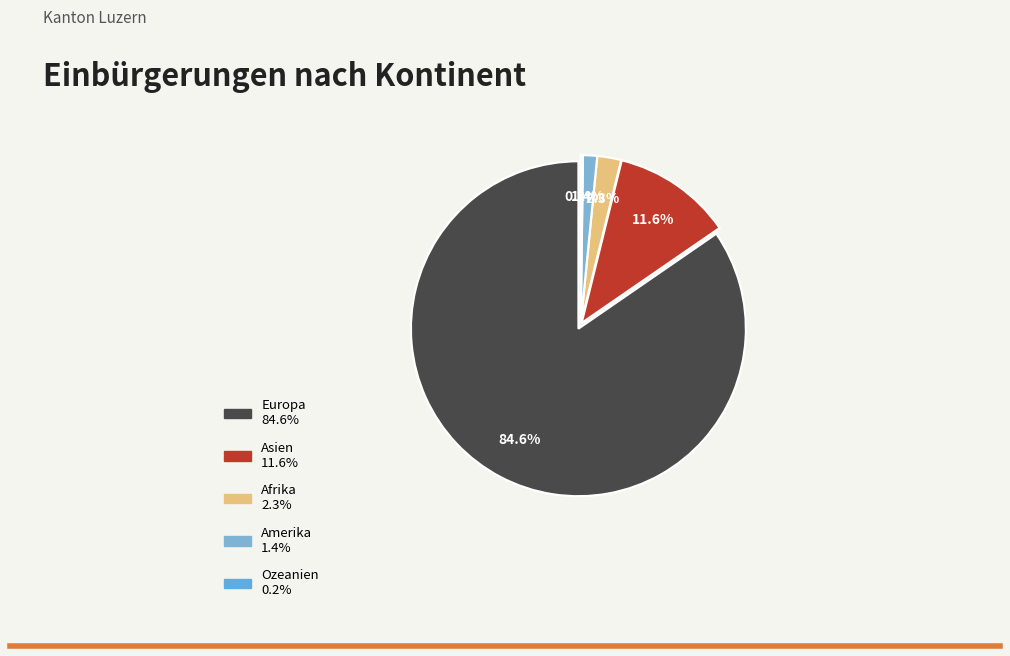

Is it true that Asien is 12% of the pie?

True